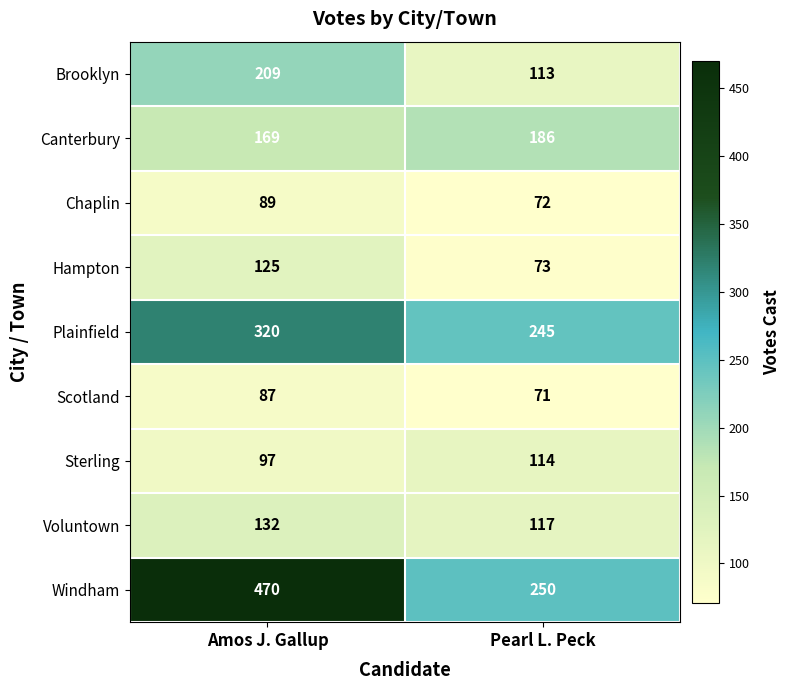

Reading right to left, list all the values displayed in this chart.

Brooklyn: Pearl L. Peck=113	Amos J. Gallup=209
Canterbury: Pearl L. Peck=186	Amos J. Gallup=169
Chaplin: Pearl L. Peck=72	Amos J. Gallup=89
Hampton: Pearl L. Peck=73	Amos J. Gallup=125
Plainfield: Pearl L. Peck=245	Amos J. Gallup=320
Scotland: Pearl L. Peck=71	Amos J. Gallup=87
Sterling: Pearl L. Peck=114	Amos J. Gallup=97
Voluntown: Pearl L. Peck=117	Amos J. Gallup=132
Windham: Pearl L. Peck=250	Amos J. Gallup=470